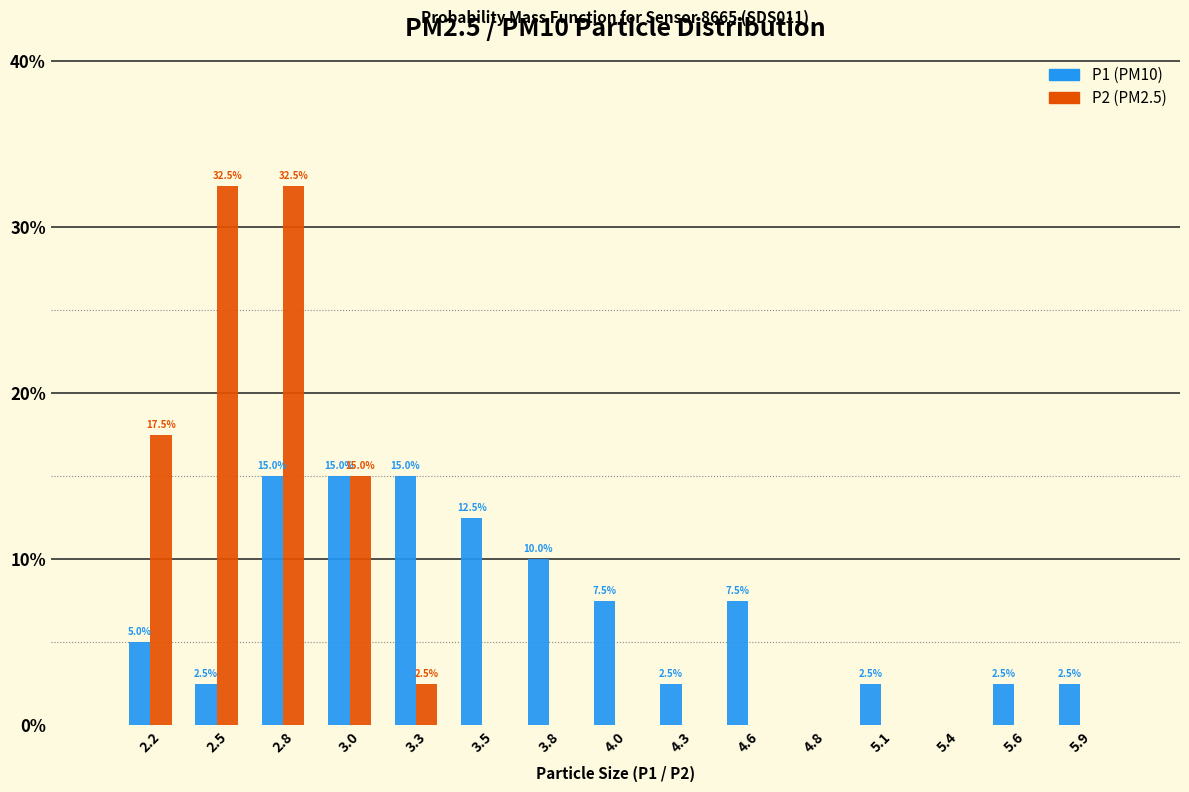

Reading left to right, transcribe all the data shown in this chart.

P1 (PM10): 2.2=5.0	2.5=2.5	2.8=15.0	3.0=15.0	3.3=15.0	3.5=12.5	3.8=10.0	4.0=7.5	4.3=2.5	4.6=7.5	4.8=0.0	5.1=2.5	5.4=0.0	5.6=2.5	5.9=2.5
P2 (PM2.5): 2.2=17.5	2.5=32.5	2.8=32.5	3.0=15.0	3.3=2.5	3.5=0.0	3.8=0.0	4.0=0.0	4.3=0.0	4.6=0.0	4.8=0.0	5.1=0.0	5.4=0.0	5.6=0.0	5.9=0.0